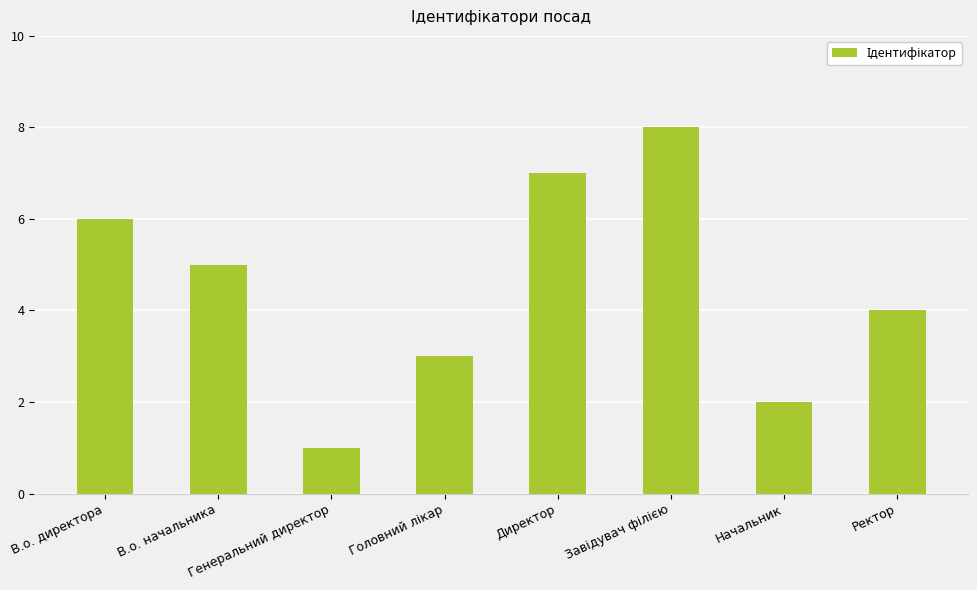

What is the label of the 4th bar from the right?

Директор